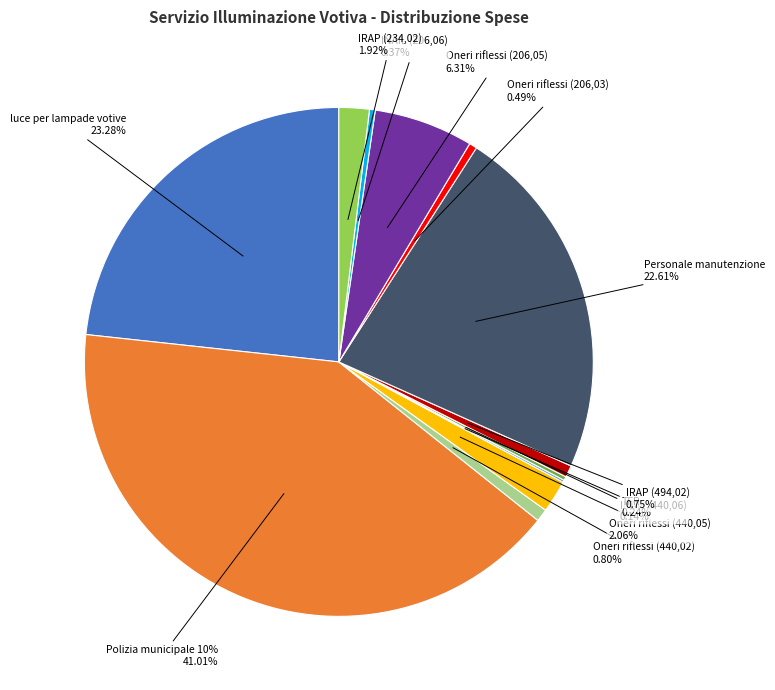

Does INAIL (440,06) account for over 50% of the chart?

No